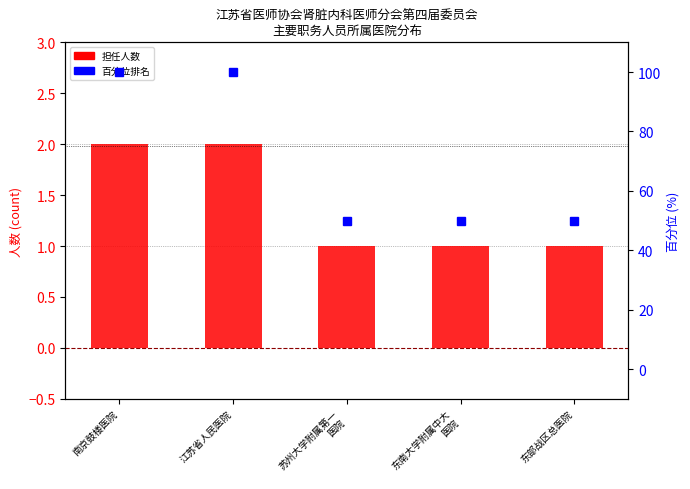

At which label is the value closest to 75?

南京鼓楼医院